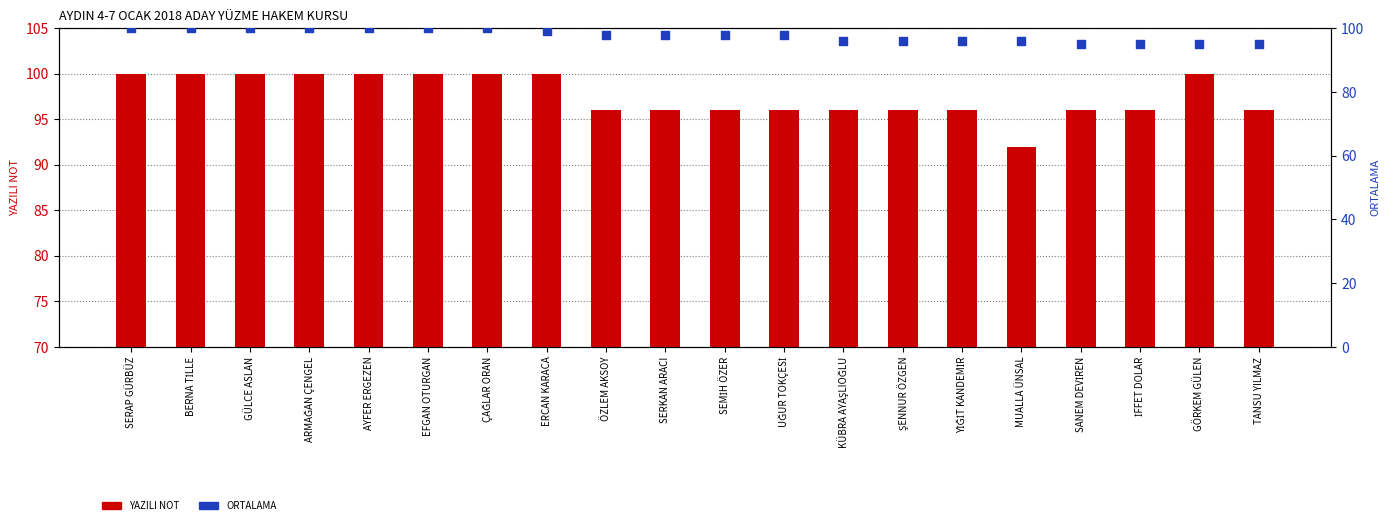

Which series has the largest Y range (max minus min)?

YAZILI NOT